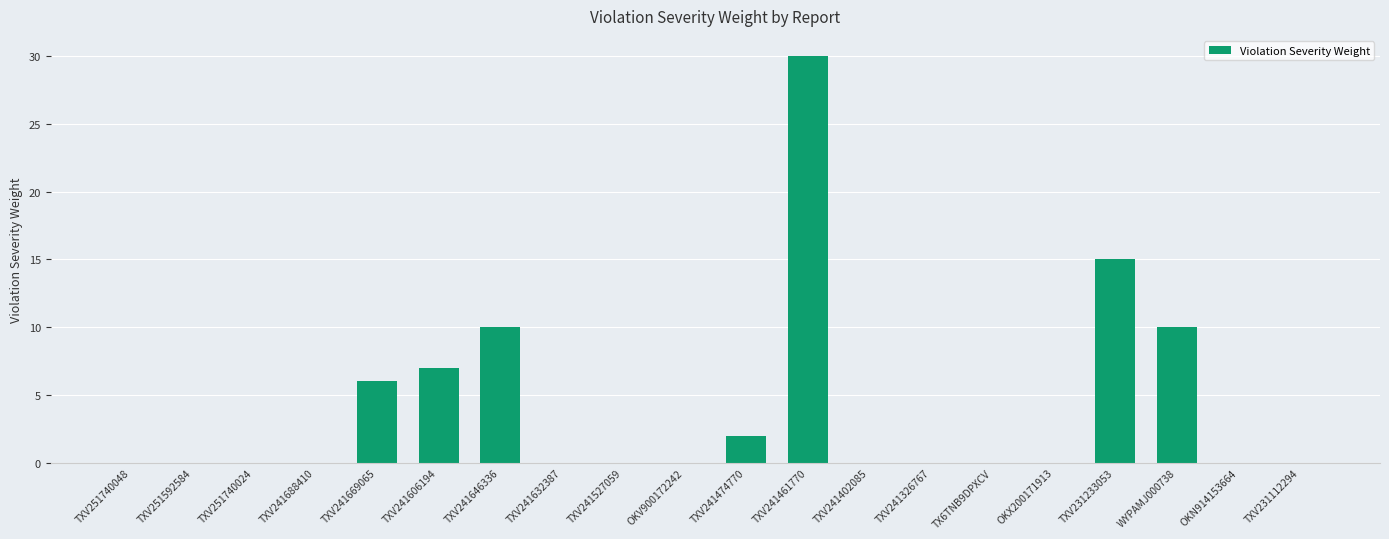

What is the maximum value shown in the chart?

30